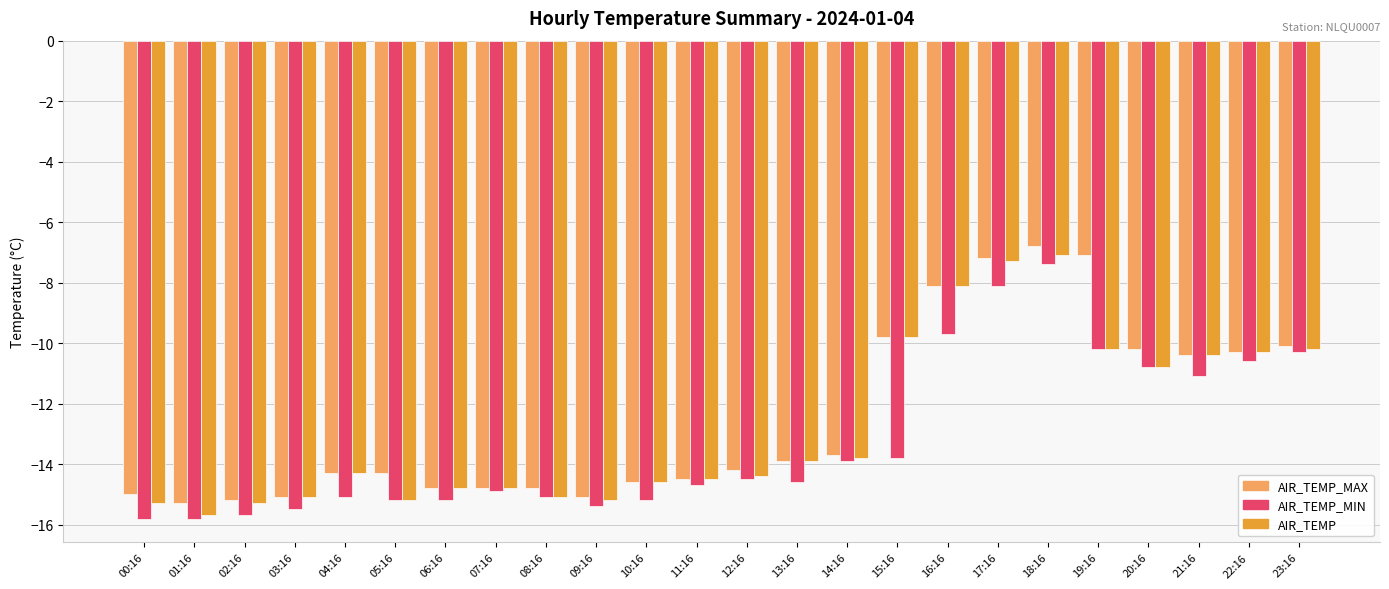

What is the approximate value of AIR_TEMP_MAX at 19:16?

-7.1